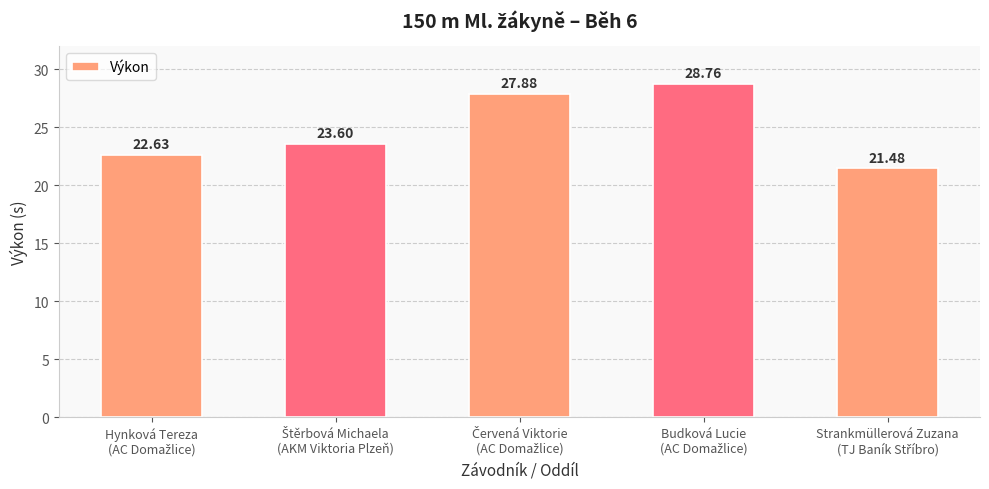

What is the difference between the maximum and minimum values?

7.3